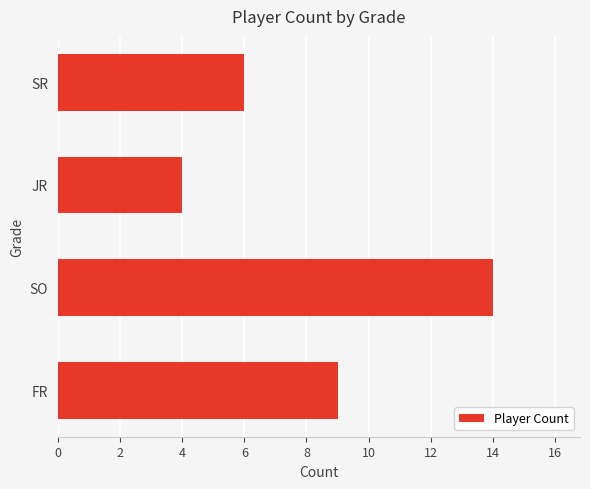

Reading bottom to top, transcribe all the data shown in this chart.

FR=9	SO=14	JR=4	SR=6